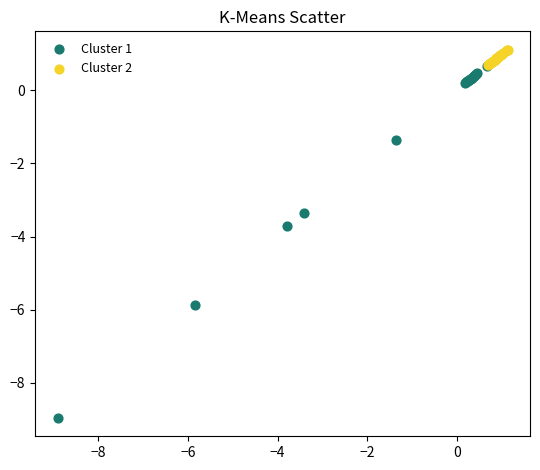

Which series has the largest Y range (max minus min)?

Cluster 1